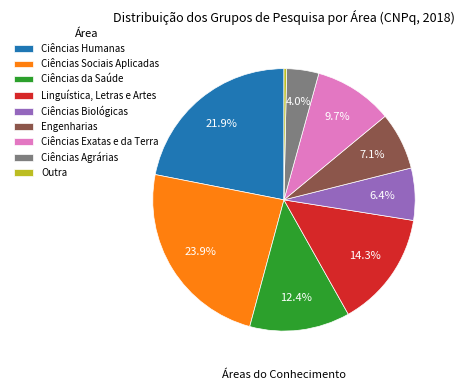

To the nearest percent, what is the difference between the largest and smallest slice percentages?

24%